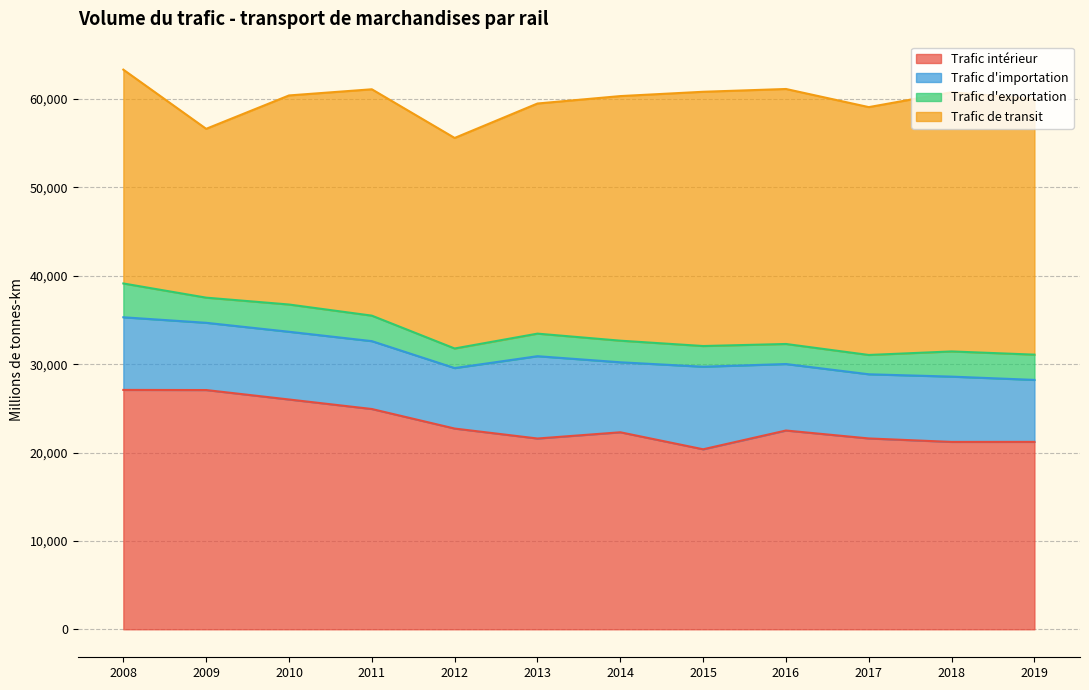

What is the total value across all series at 2015?

60833